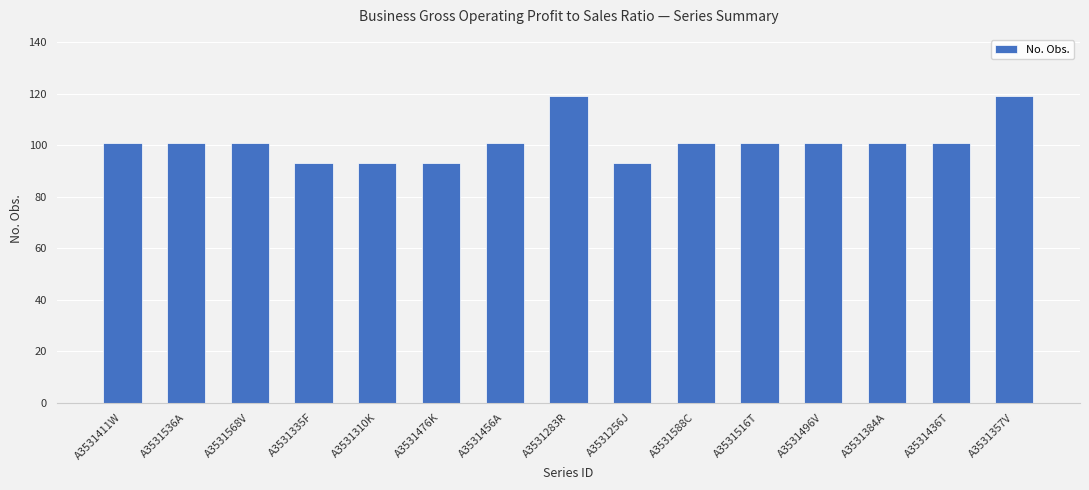

Reading left to right, extract all data points from this chart.

A3531411W=101	A3531536A=101	A3531568V=101	A3531335F=93	A3531310K=93	A3531476K=93	A3531456A=101	A3531283R=119	A3531256J=93	A3531588C=101	A3531516T=101	A3531496V=101	A3531384A=101	A3531436T=101	A3531357V=119